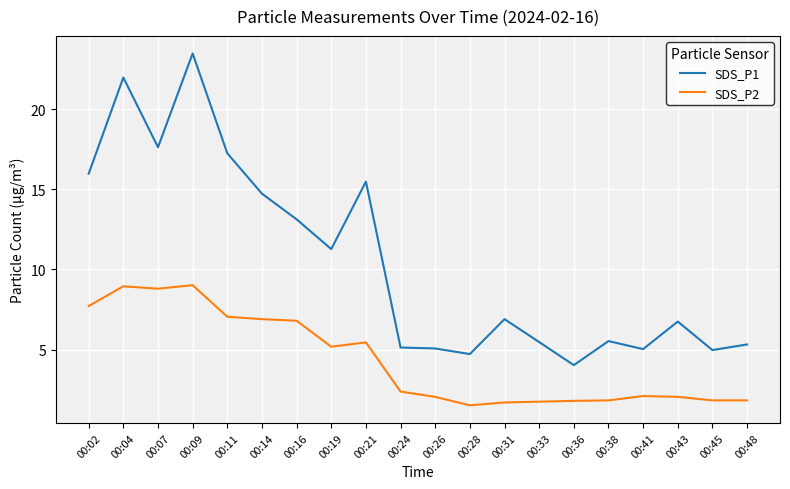

True or false: SDS_P2 and SDS_P1 cross at least once.

False